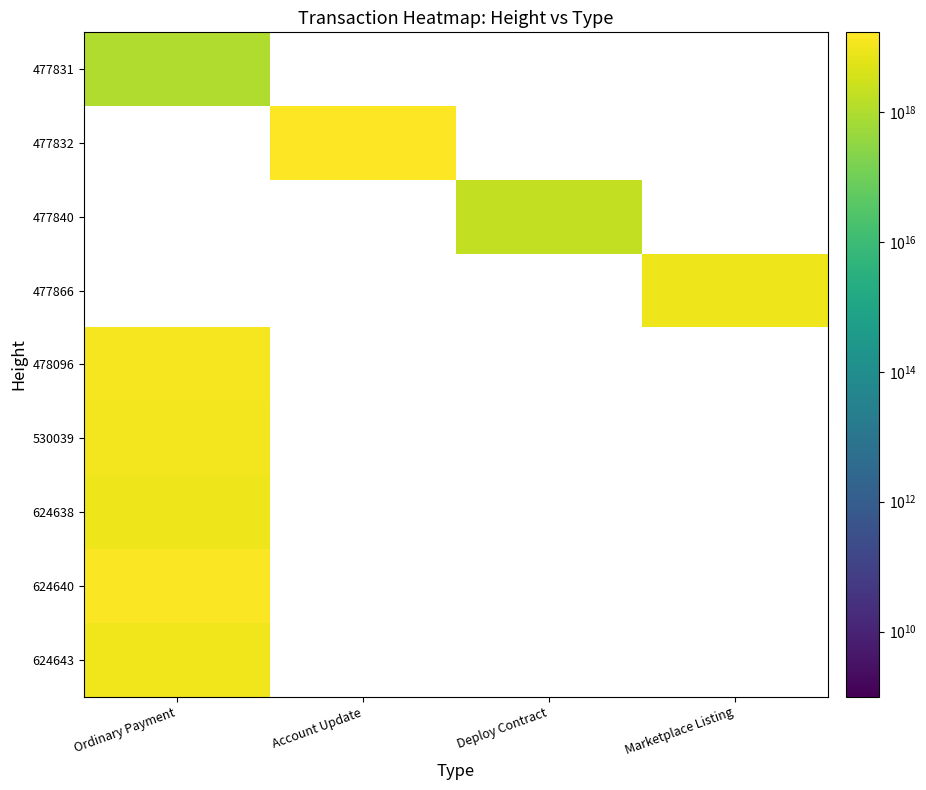

At how many categories does at least one series exceed 5292105384384729088?

3